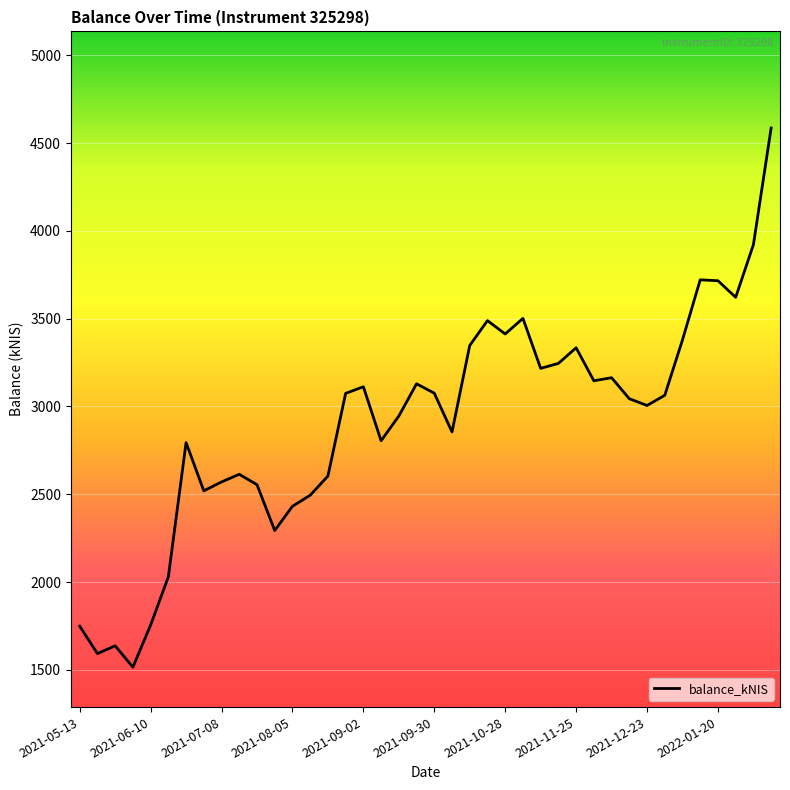

What is the difference between the maximum and minimum values?

3070.7